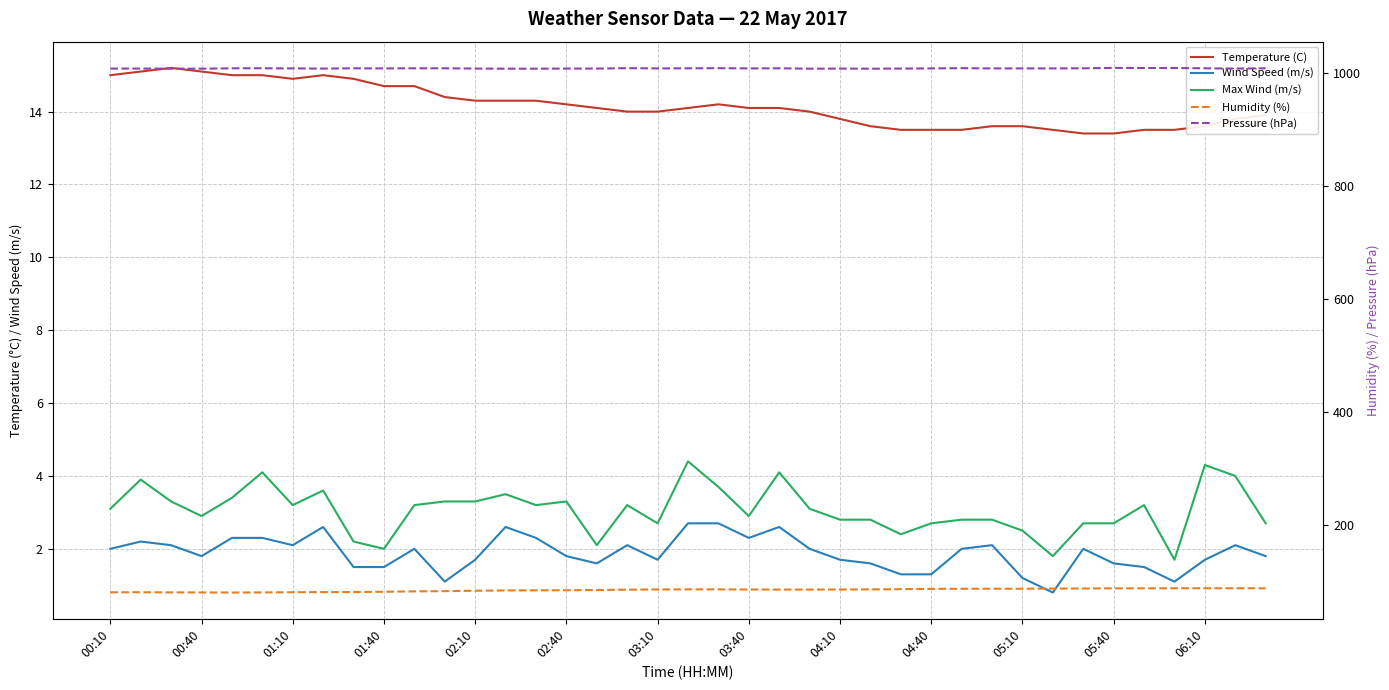

Reading left to right, transcribe all the data shown in this chart.

Temperature (C): 15.0	15.1	15.2	15.1	15.0	15.0	14.9	15.0	14.9	14.7	14.7	14.4	14.3	14.3	14.3	14.2	14.1	14.0	14.0	14.1	14.2	14.1	14.1	14.0	13.8	13.6	13.5	13.5	13.5	13.6	13.6	13.5	13.4	13.4	13.5	13.5	13.6	13.8	13.9
Wind Speed (m/s): 2.0	2.2	2.1	1.8	2.3	2.3	2.1	2.6	1.5	1.5	2.0	1.1	1.7	2.6	2.3	1.8	1.6	2.1	1.7	2.7	2.7	2.3	2.6	2.0	1.7	1.6	1.3	1.3	2.0	2.1	1.2	0.8	2.0	1.6	1.5	1.1	1.7	2.1	1.8
Max Wind (m/s): 3.1	3.9	3.3	2.9	3.4	4.1	3.2	3.6	2.2	2.0	3.2	3.3	3.3	3.5	3.2	3.3	2.1	3.2	2.7	4.4	3.7	2.9	4.1	3.1	2.8	2.8	2.4	2.7	2.8	2.8	2.5	1.8	2.7	2.7	3.2	1.7	4.3	4.0	2.7
Humidity (%): 80.9	81.1	80.8	80.7	80.5	80.7	81.1	81.3	81.4	81.9	82.6	83.0	83.7	84.2	84.4	84.6	85.0	85.6	86.0	86.2	86.1	85.9	85.8	85.8	85.9	86.1	86.5	87.0	87.2	87.3	87.3	87.5	87.7	87.9	88.0	88.1	88.1	88.1	88.0
Pressure (hPa): 1008.3	1008.3	1008.1	1008.1	1008.8	1008.8	1008.6	1008.3	1008.8	1008.6	1008.8	1008.8	1008.3	1008.1	1008.1	1008.3	1008.3	1009.0	1008.6	1008.8	1009.0	1008.6	1008.8	1008.1	1008.3	1008.1	1008.3	1008.6	1009.0	1008.6	1008.6	1008.6	1008.8	1009.5	1009.3	1009.3	1008.8	1008.3	1008.8